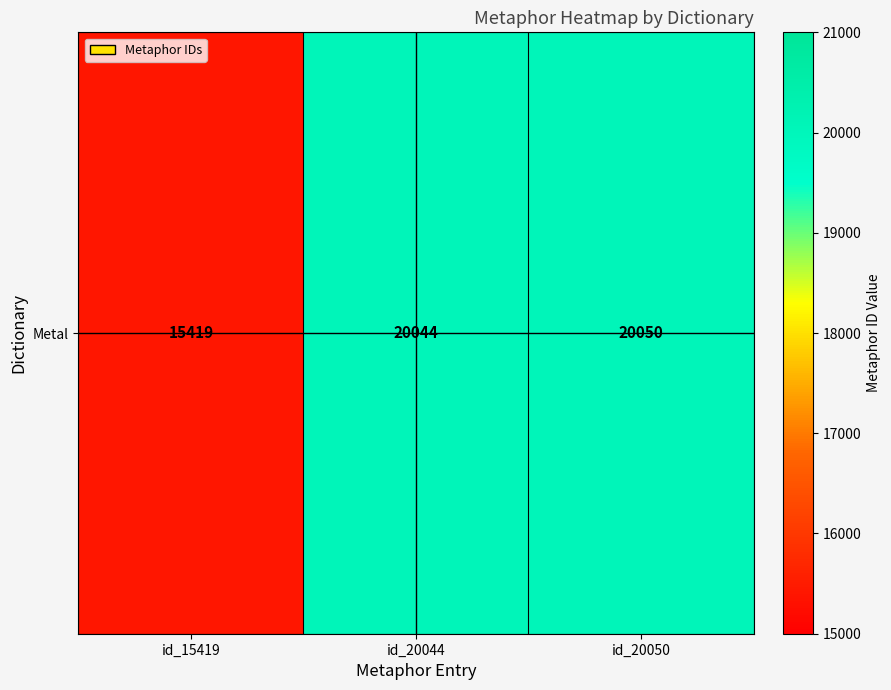

What is the sum of all values?

55513